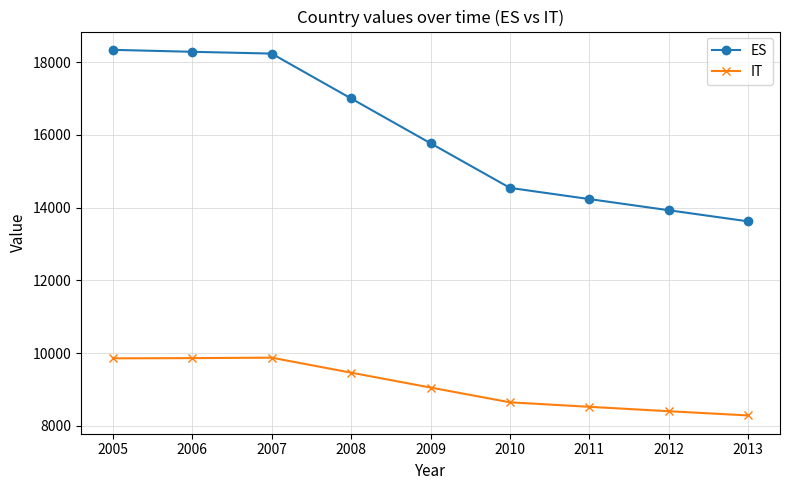

True or false: ES has a value of 13622 at 2013.

True